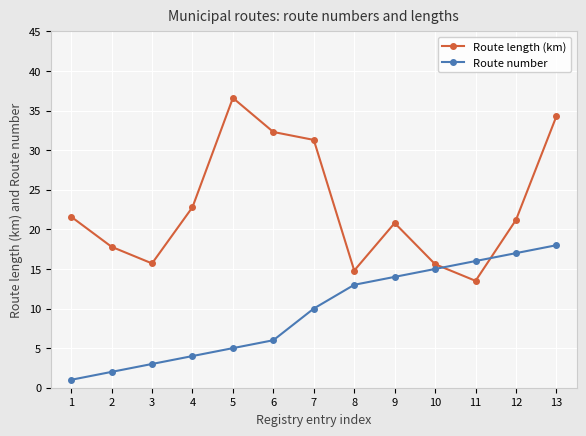

What is the difference between the maximum and second lowest values in the Route number series?

16.0